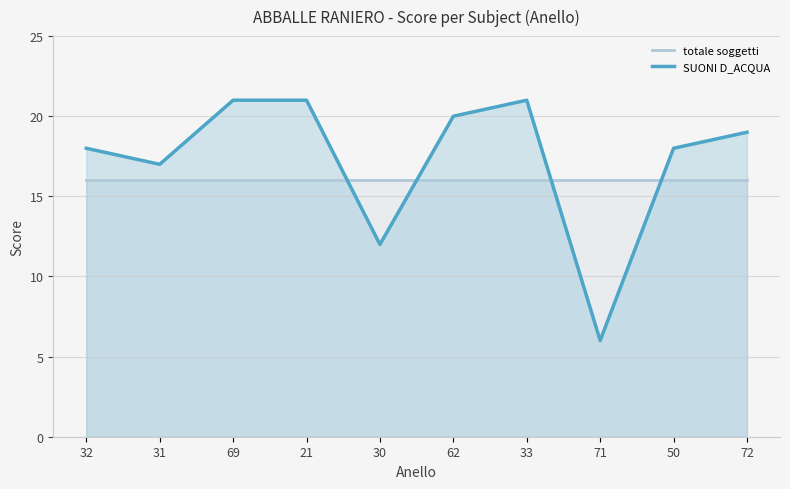

Reading left to right, list all the values displayed in this chart.

totale soggetti: 16	16	16	16	16	16	16	16	16	16
SUONI D_ACQUA: 18	17	21	21	12	20	21	6	18	19